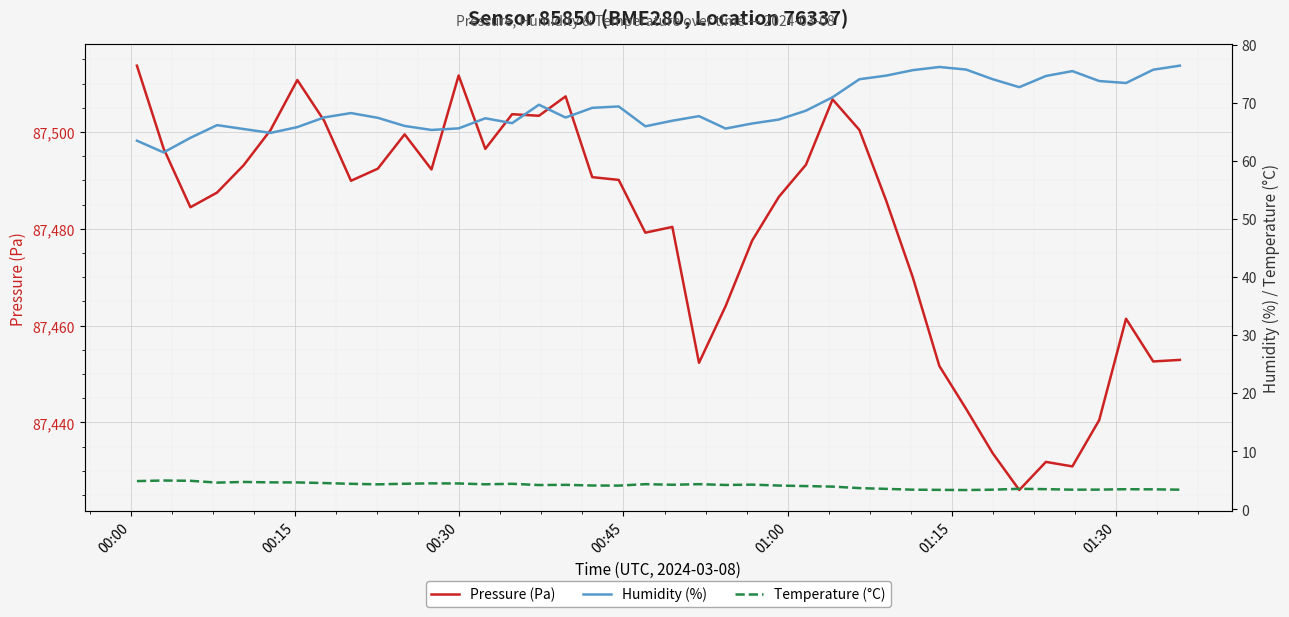

What is the maximum value for Pressure (Pa)?

87513.7